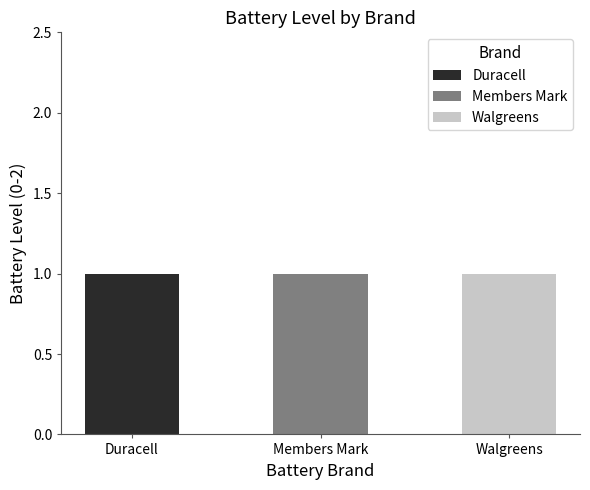

How many values in Walgreens are above zero?

1